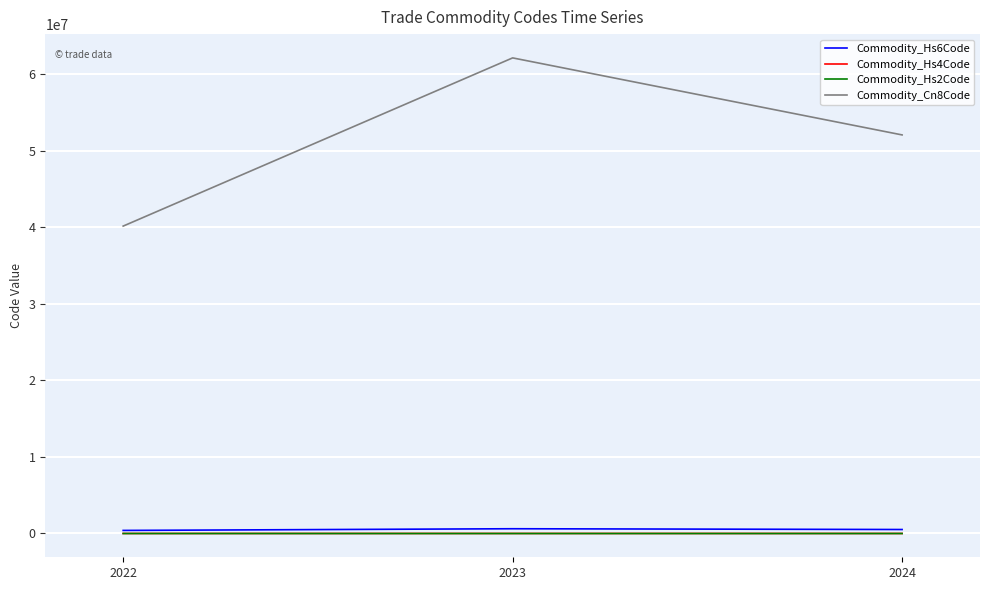

Where does the Commodity_Hs2Code series first go above 52?

2023